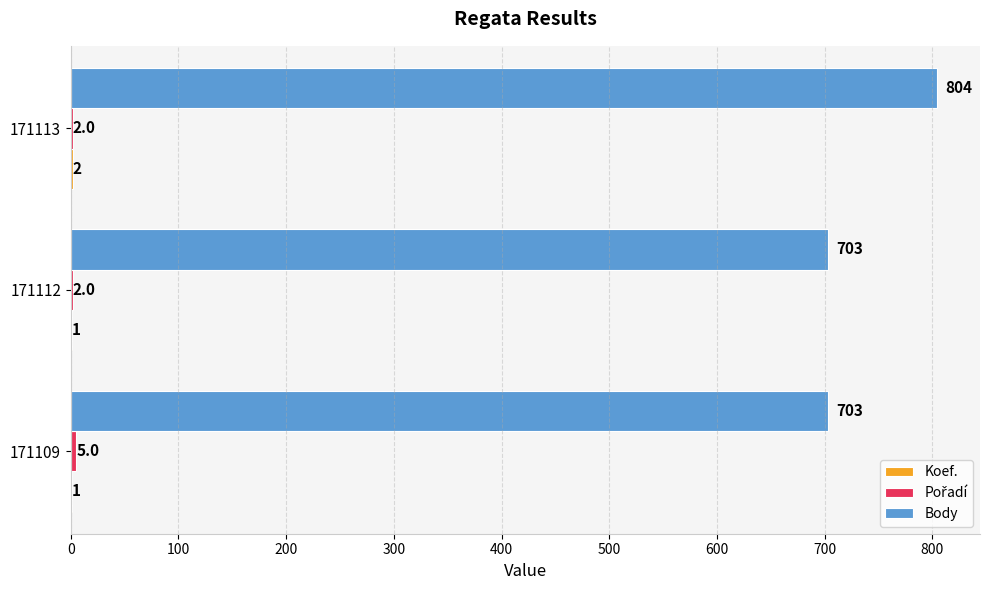

Which series has the widest spread of values?

Body